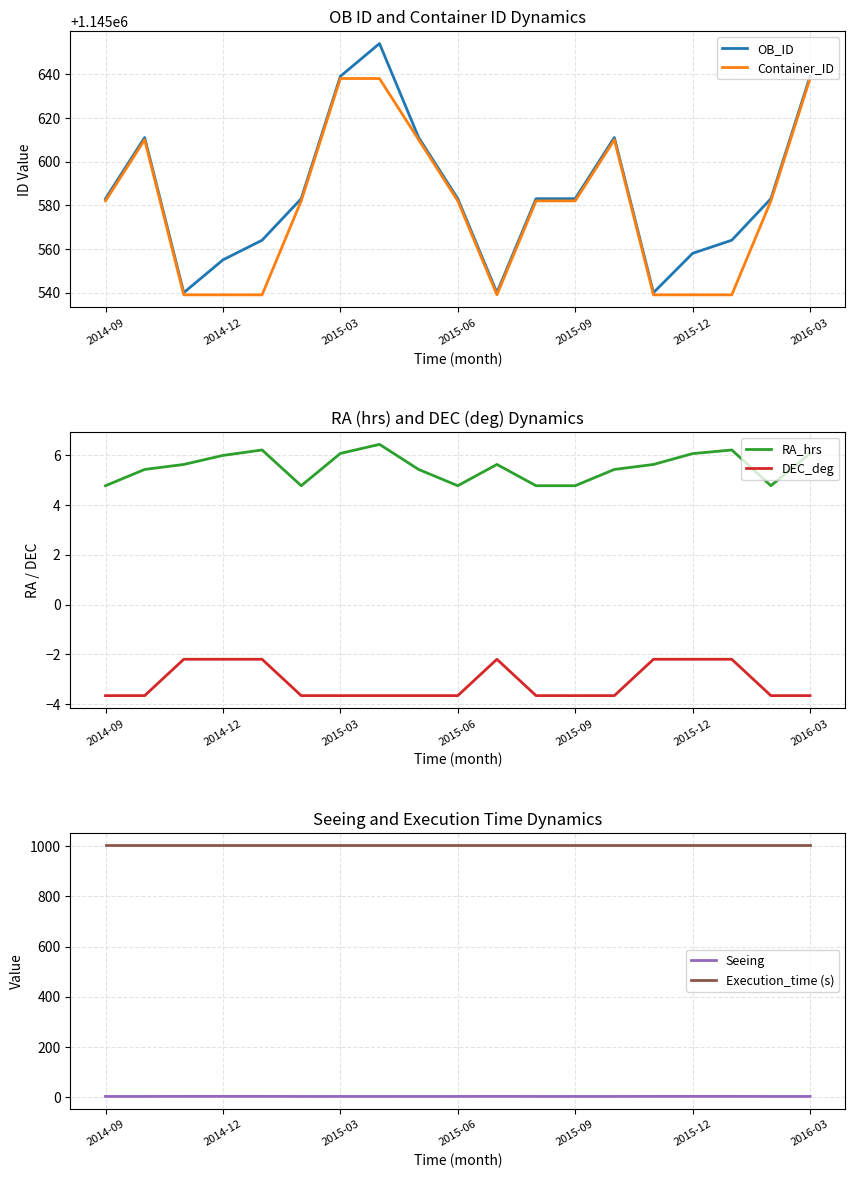

What is the minimum value for OB_ID?

1145540